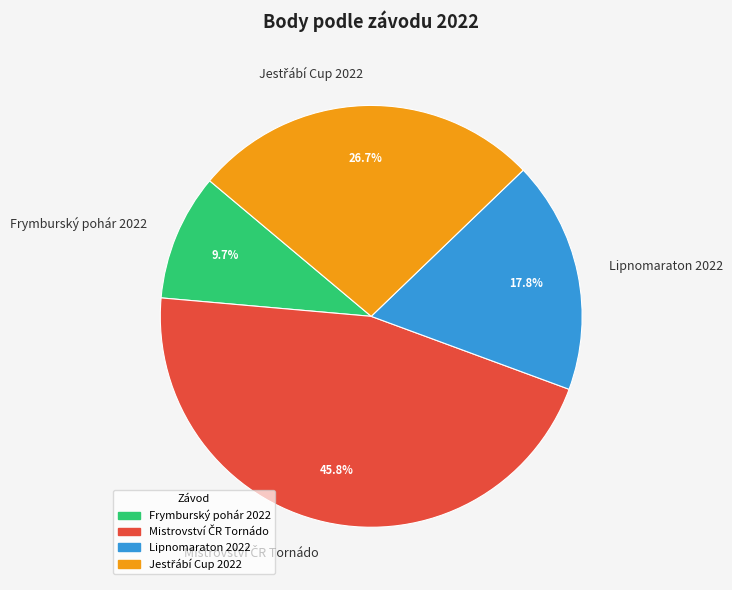

Is there any slice that represents more than half of the pie?

No